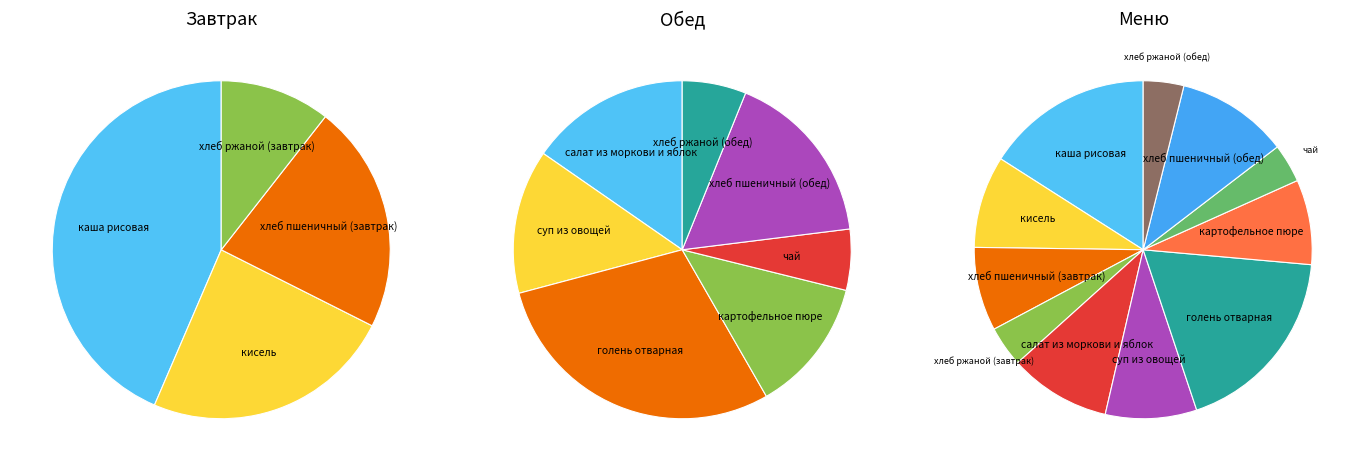

Is there a majority slice in this chart?

No